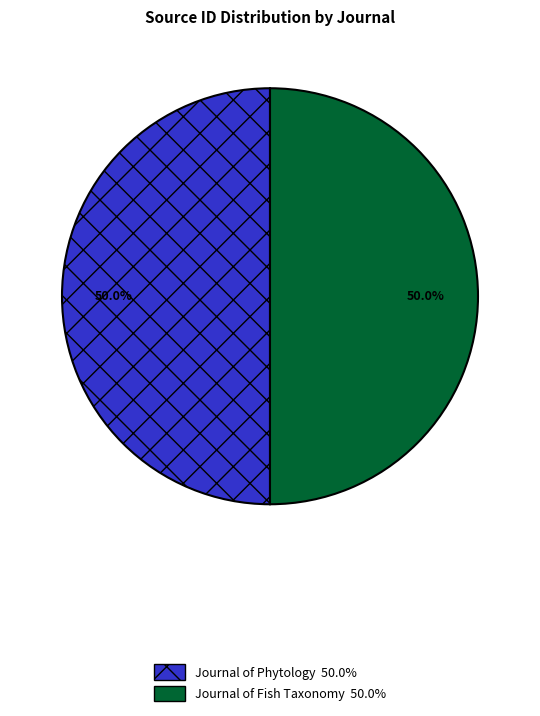

Approximately how many times larger is the value at Journal of Phytology compared to Journal of Fish Taxonomy?

1.0